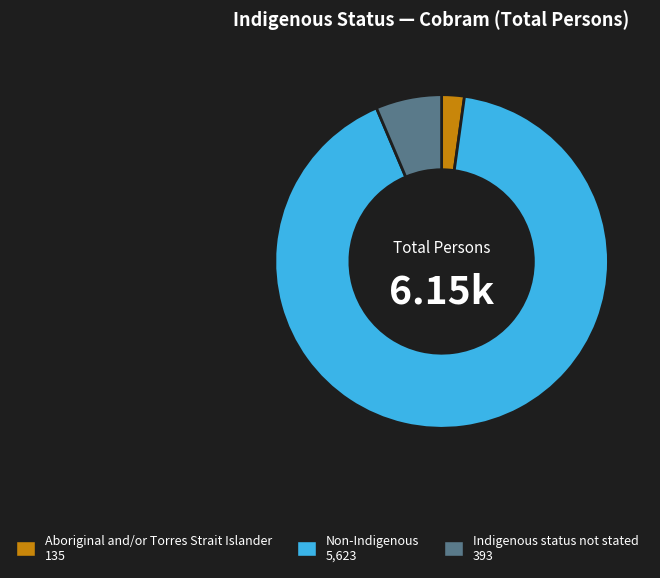

Approximately how many times larger is the value at Indigenous status not stated compared to Aboriginal and/or Torres Strait Islander?

2.9